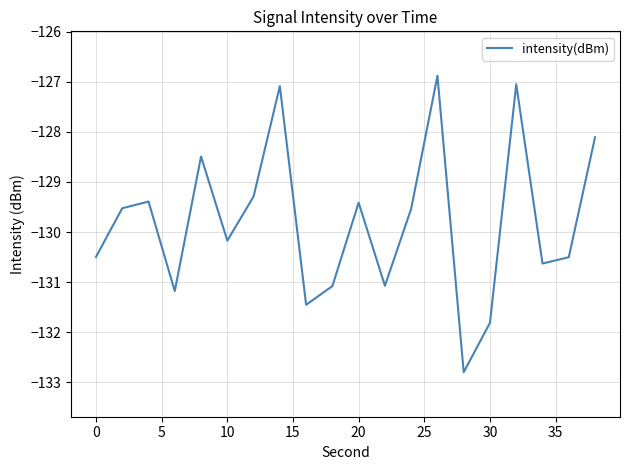

What is the maximum value shown in the chart?

-126.9